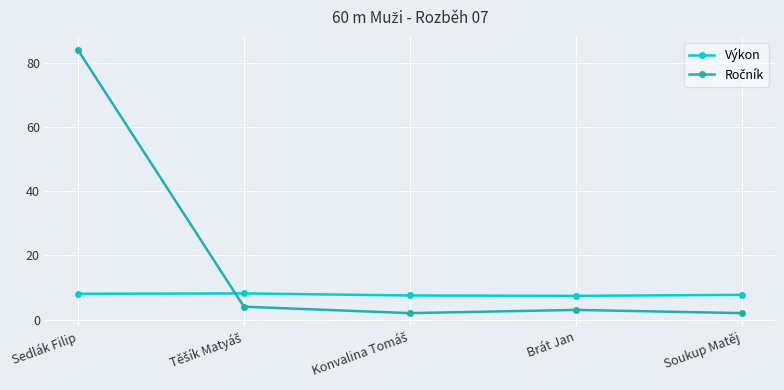

What is the minimum value shown in the chart?

2.0